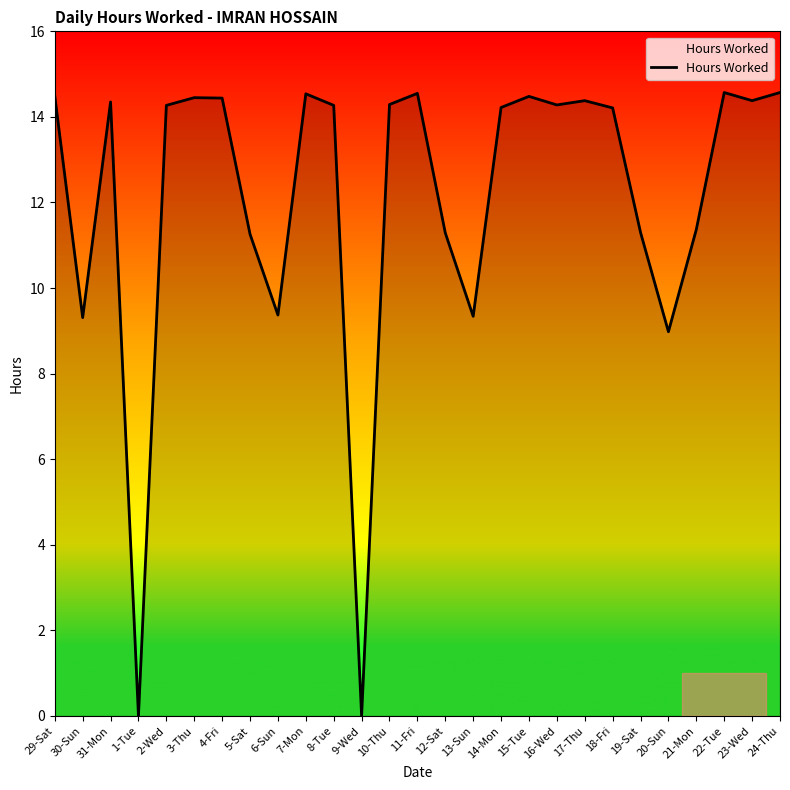

What is the change in value from 1-Tue to 23-Wed?

+14.4